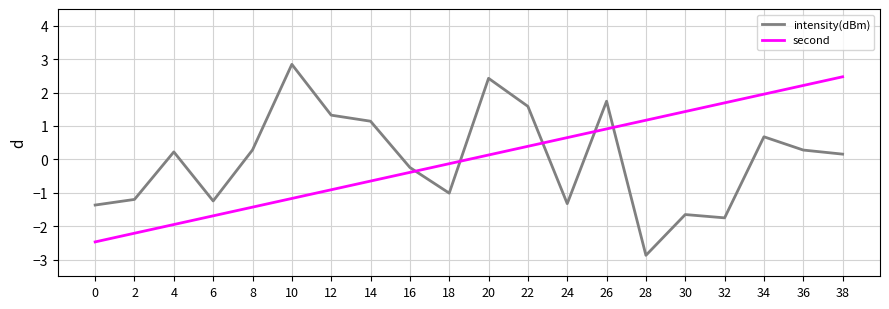

What is the sum of the second values at 6 and 30?

-0.3